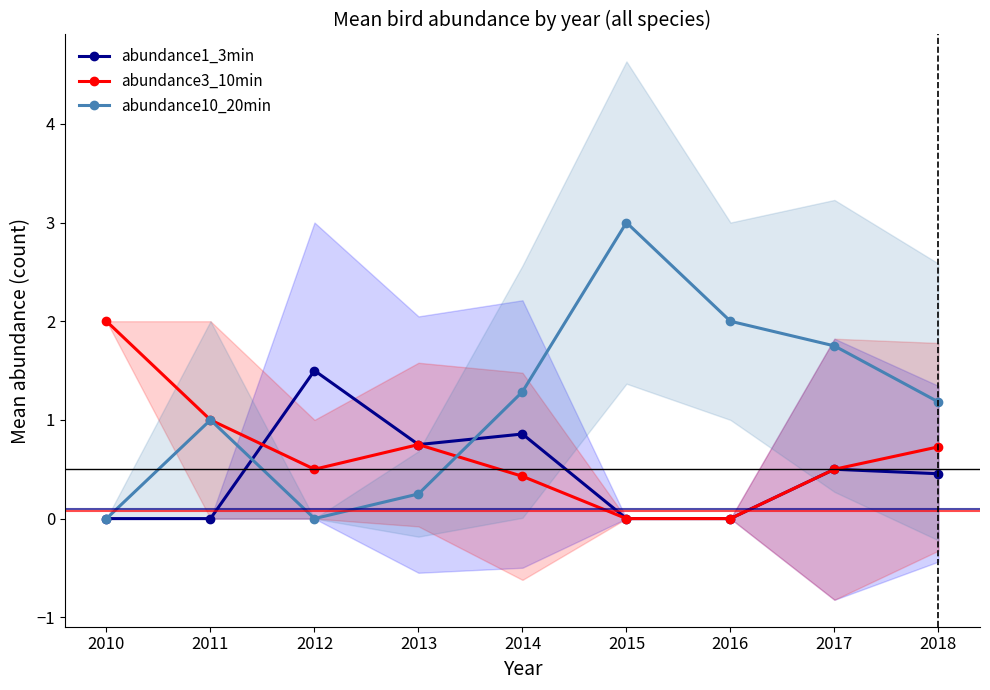

What is the approximate value of abundance3_10min at 2014?

0.4